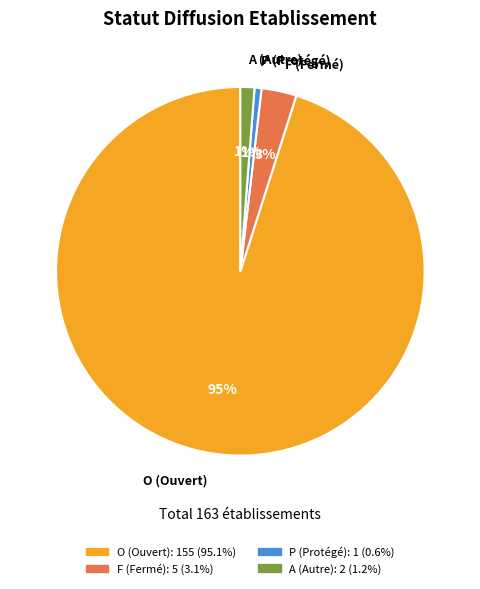

Combined, do F and A account for over 50%?

No